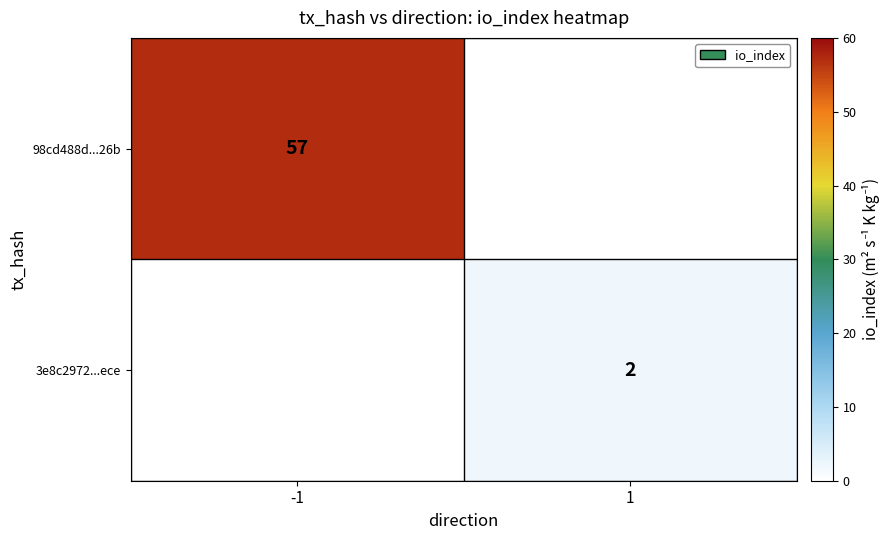

True or false: 98cd488d...26b has a value of 95 at -1.

False